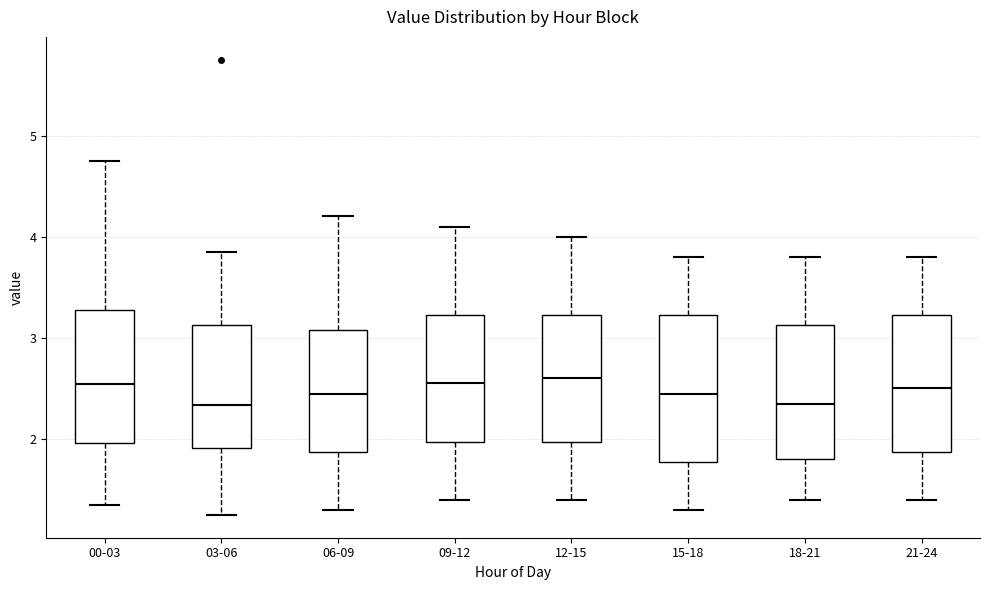

Reading left to right, transcribe this box plot: for each box, give where its median line is, the range the box spans, and where its two whiskers end, as read against the y-axis. The values are not printed on the chart, so give them approximately, as read against the axis.

00-03: median 2.5, box 2.0 to 3.3, whiskers 1.4 to 4.8
03-06: median 2.3, box 1.9 to 3.1, whiskers 1.3 to 3.9
06-09: median 2.5, box 1.9 to 3.1, whiskers 1.3 to 4.2
09-12: median 2.6, box 2.0 to 3.2, whiskers 1.4 to 4.1
12-15: median 2.6, box 2.0 to 3.2, whiskers 1.4 to 4.0
15-18: median 2.5, box 1.8 to 3.2, whiskers 1.3 to 3.8
18-21: median 2.4, box 1.8 to 3.1, whiskers 1.4 to 3.8
21-24: median 2.5, box 1.9 to 3.2, whiskers 1.4 to 3.8